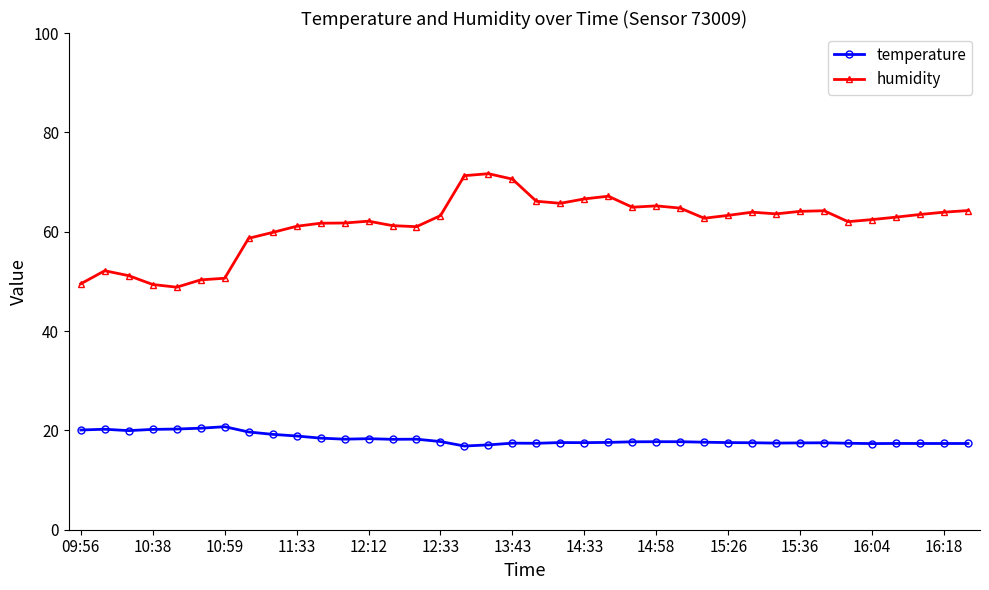

True or false: temperature and humidity intersect in this chart.

False